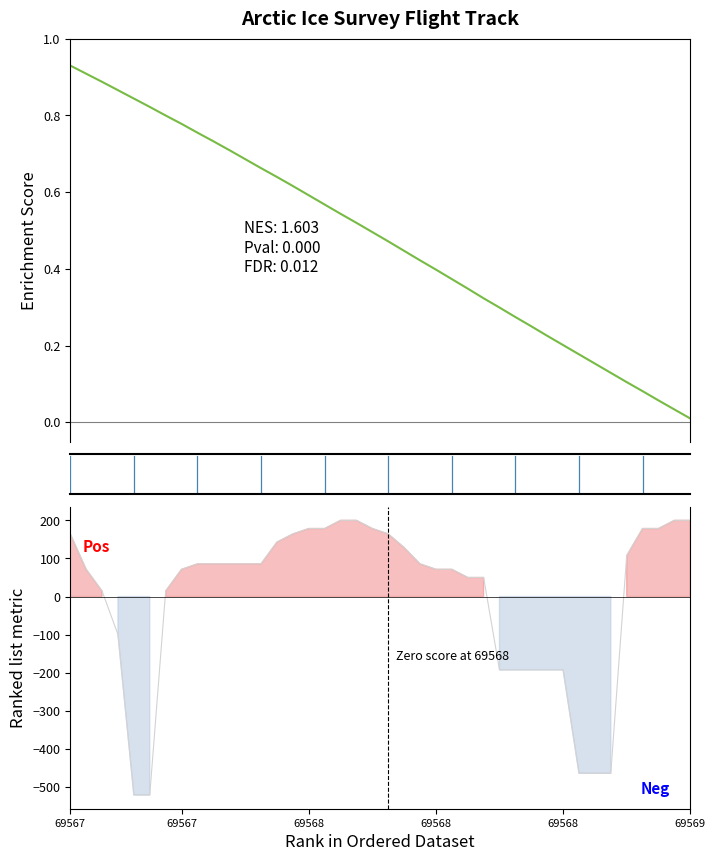

Reading right to left, extract all data points from this chart.

ELEVATION (normalized): 0.0	0.0	0.1	0.1	0.1	0.1	0.2	0.2	0.2	0.2	0.3	0.3	0.3	0.3	0.3	0.4	0.4	0.4	0.4	0.5	0.5	0.5	0.5	0.6	0.6	0.6	0.6	0.7	0.7	0.7	0.7	0.8	0.8	0.8	0.8	0.8	0.9	0.9	0.9	0.9
SURFACE metric: 200.0	200.0	178.6	178.6	107.2	-463.7	-463.7	-463.7	-192.5	-192.5	-192.5	-192.5	-192.5	50.1	50.1	71.5	71.5	85.8	128.6	164.3	178.6	200.0	200.0	178.6	178.6	164.3	142.9	85.8	85.8	85.8	85.8	85.8	71.5	14.5	-520.8	-520.8	-99.7	14.5	71.5	164.3